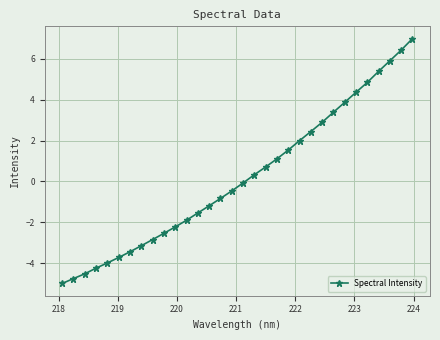

True or false: the data has more than 2 interior local peaks.

False